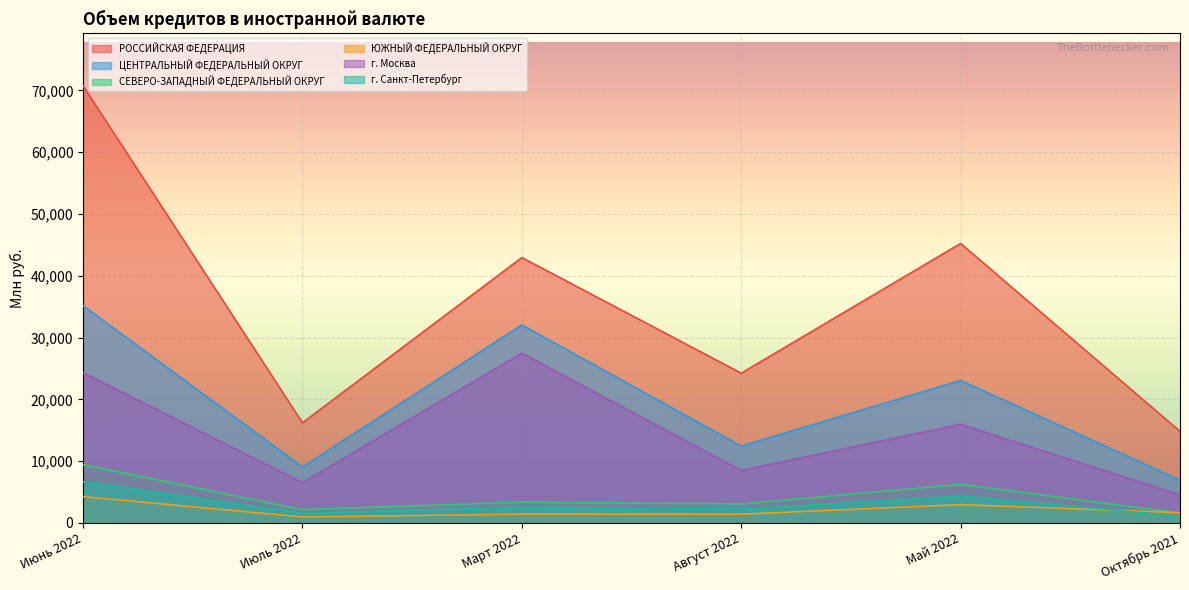

How many interior local valleys does the ЮЖНЫЙ ФЕДЕРАЛЬНЫЙ ОКРУГ series have?

2